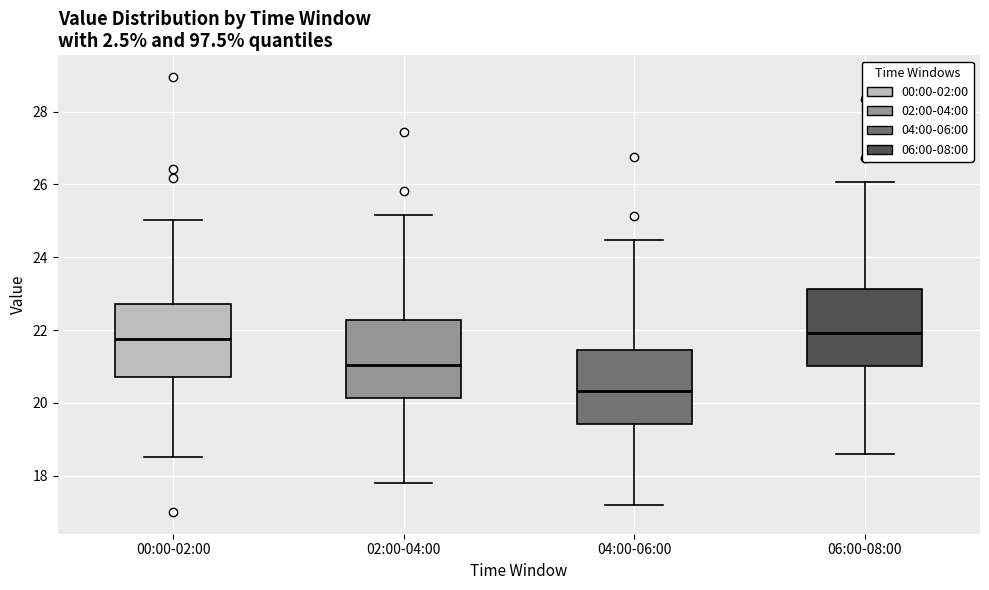

Reading left to right, read every box against the y-axis: the position of its median line, the range the box covers, and the ends of its whiskers. The values are not printed on the chart, so give them approximately, as read against the axis.

00:00-02:00: median 21.8, box 20.8 to 22.8, whiskers 18.6 to 25.0
02:00-04:00: median 21.0, box 20.2 to 22.2, whiskers 17.8 to 25.2
04:00-06:00: median 20.4, box 19.4 to 21.4, whiskers 17.2 to 24.4
06:00-08:00: median 22.0, box 21.0 to 23.2, whiskers 18.6 to 26.0